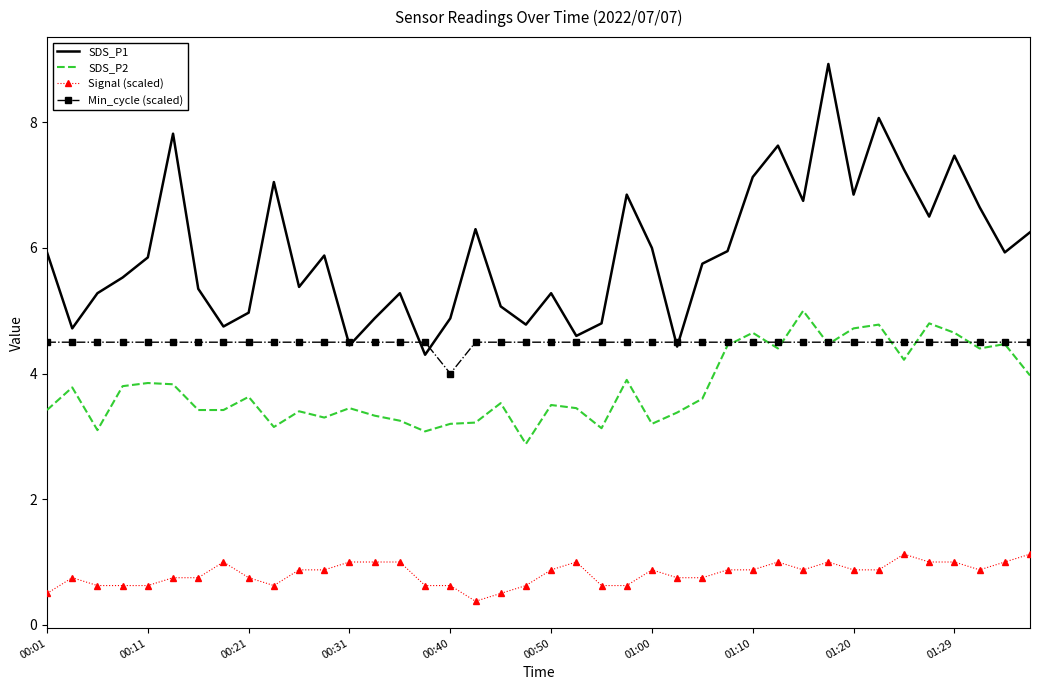

What are all the series names shown in the legend?

SDS_P1, SDS_P2, Signal (scaled), Min_cycle (scaled)